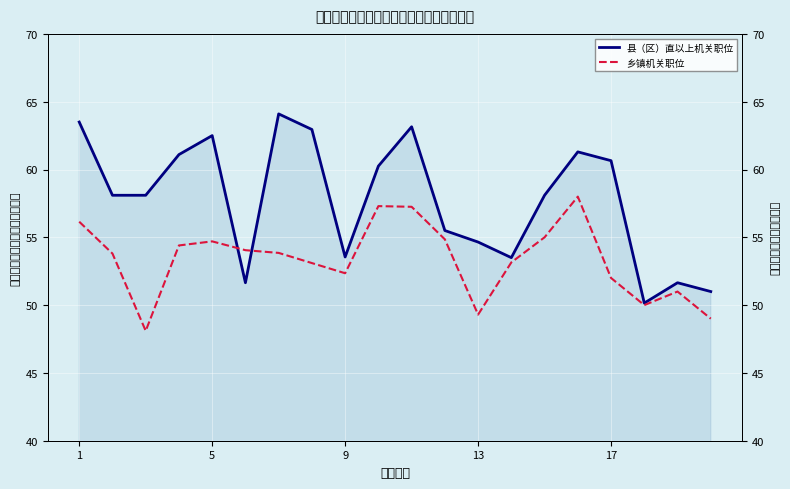

What is the minimum value for 县（区）直以上机关职位?

50.1